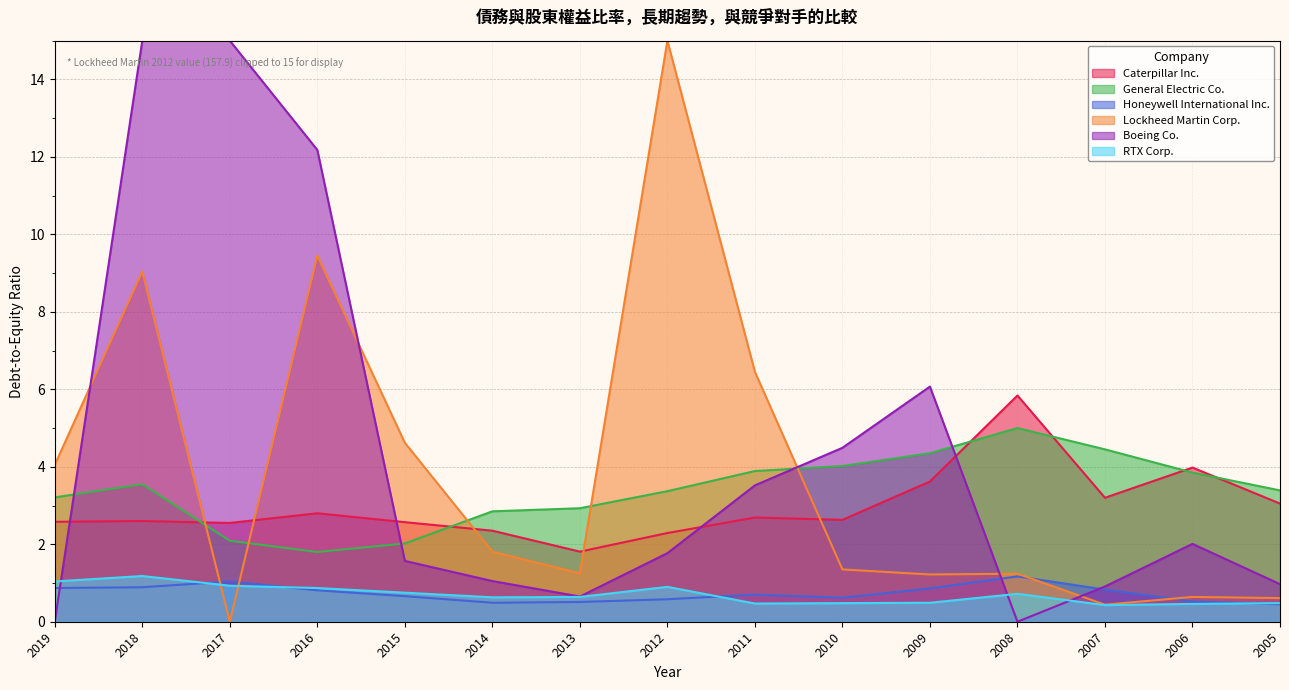

Which category has the lowest value across all series?

2007